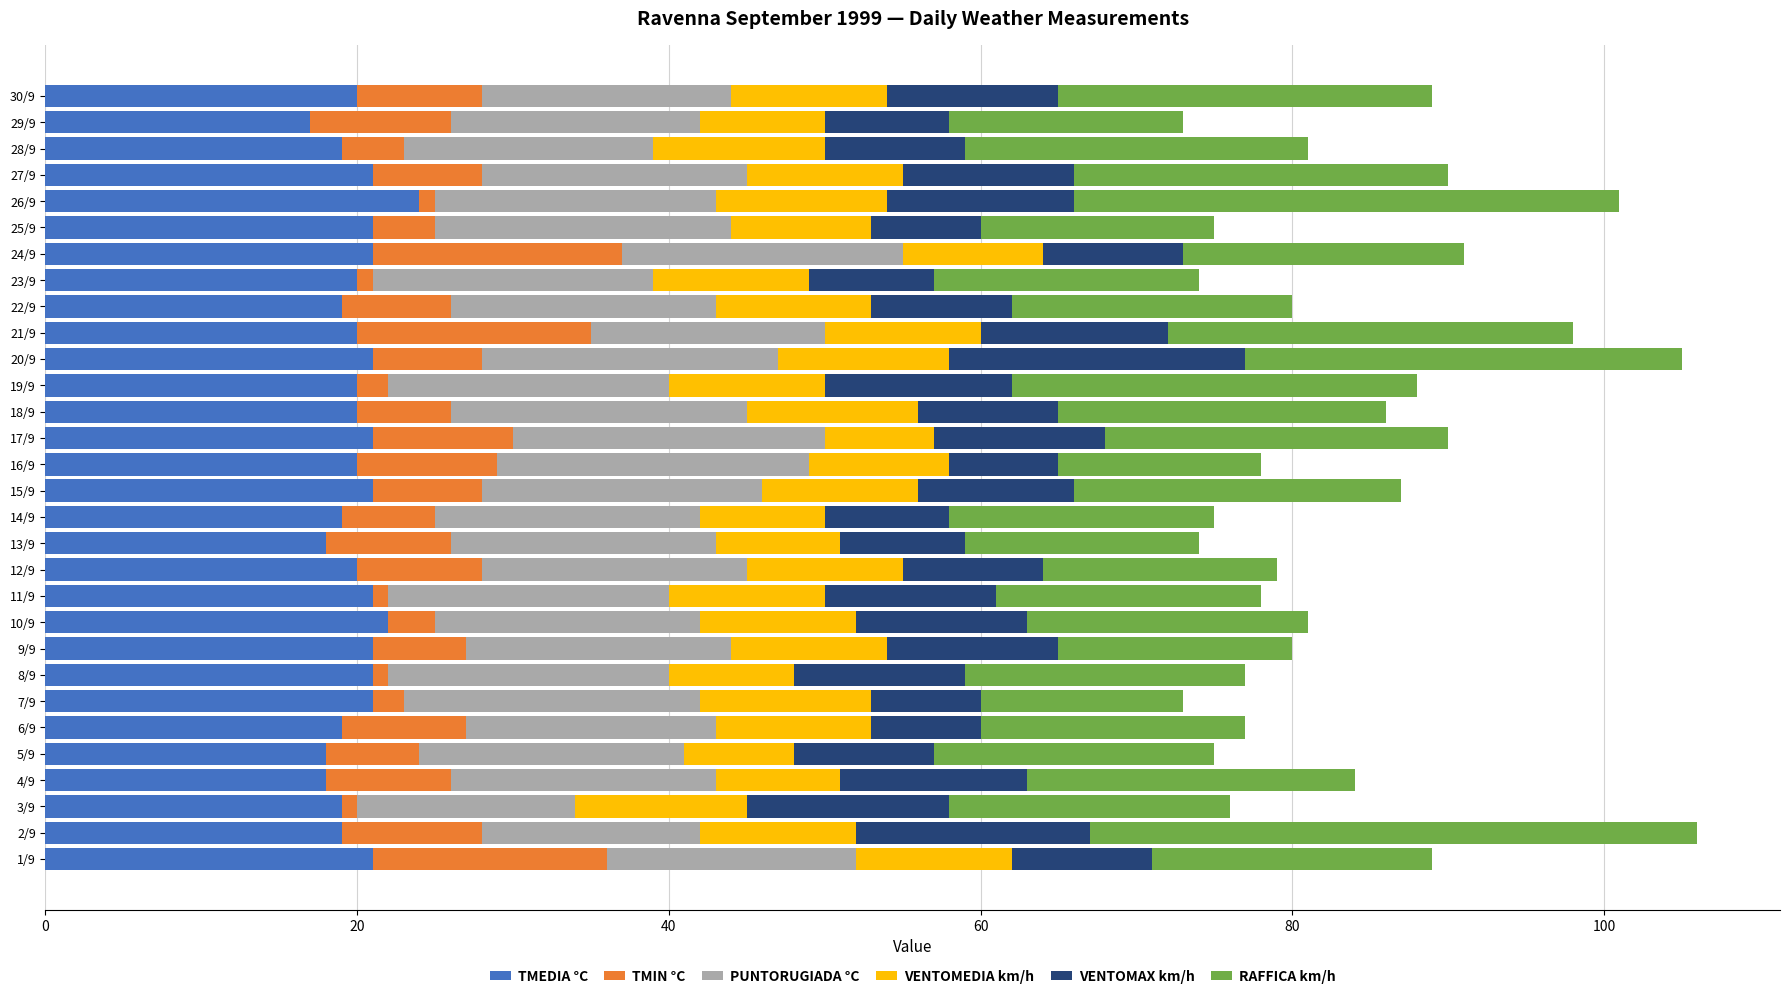

The TMEDIA °C series shows 20 at 23/9. True or false?

True